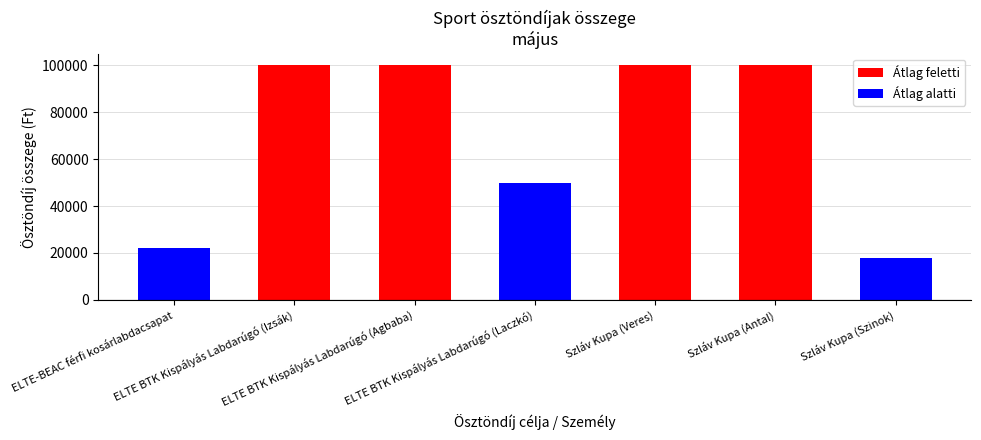

What is the smallest value displayed?

18000